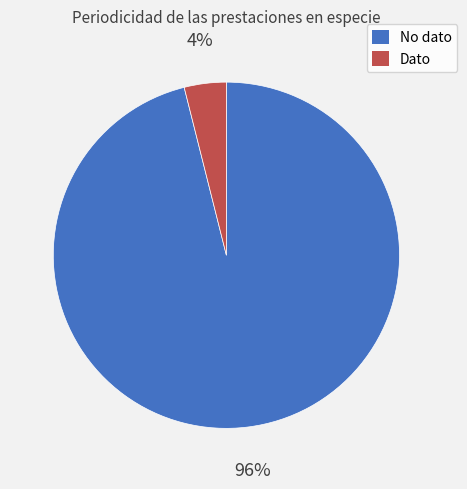

Which category has the biggest portion of the pie?

No dato